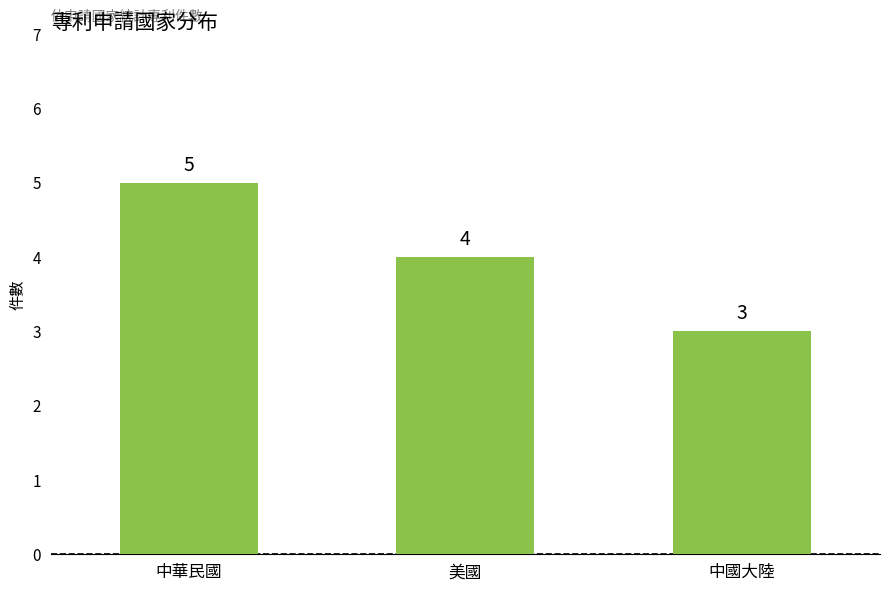

The value at 中華民國 is 1. True or false?

False